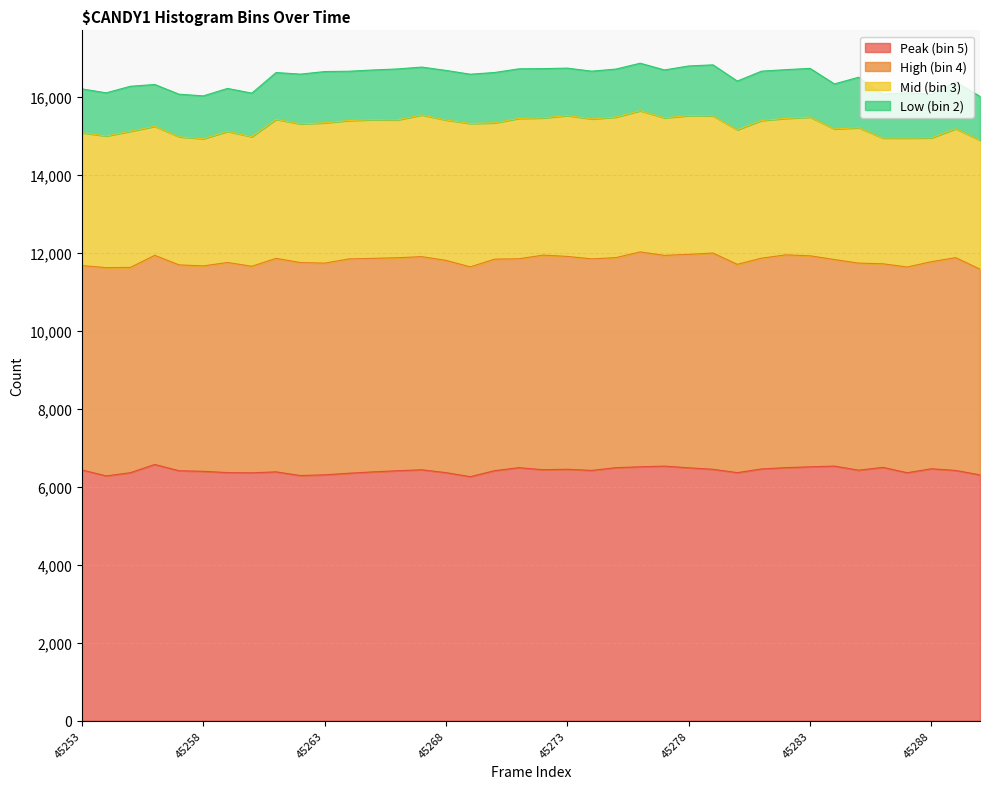

At which label is Mid (bin 3) closest to 3427?

45253